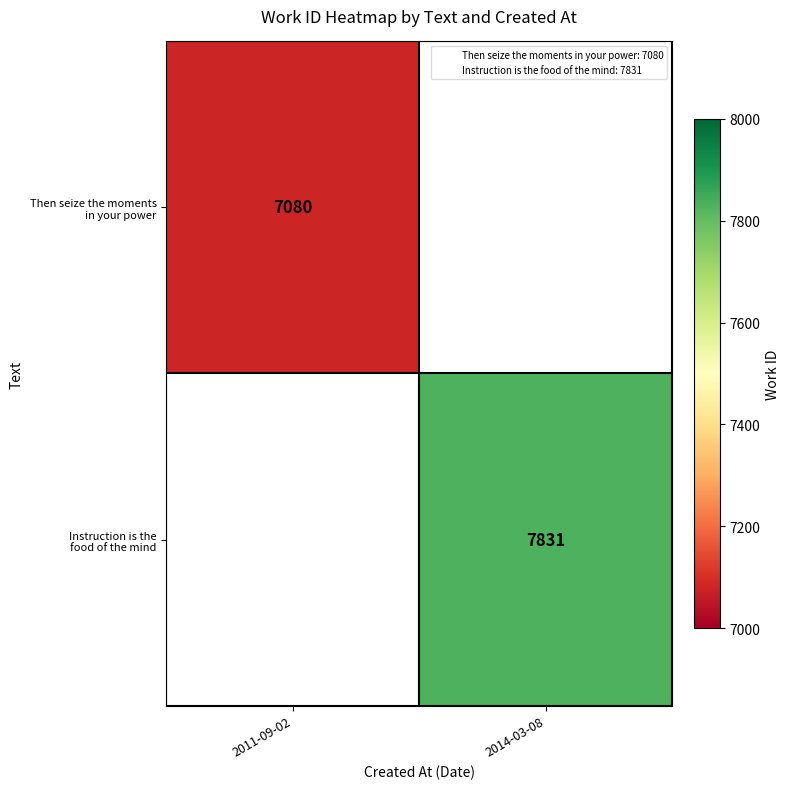

Rank the series by their average value, from lowest to highest.

Then seize the moments in your power, Instruction is the food of the mind